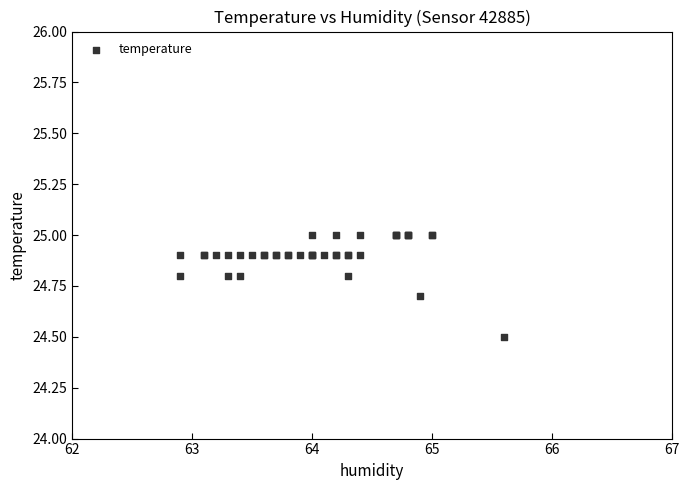

What Y value in the scatter plot is closest to 24?

24.5